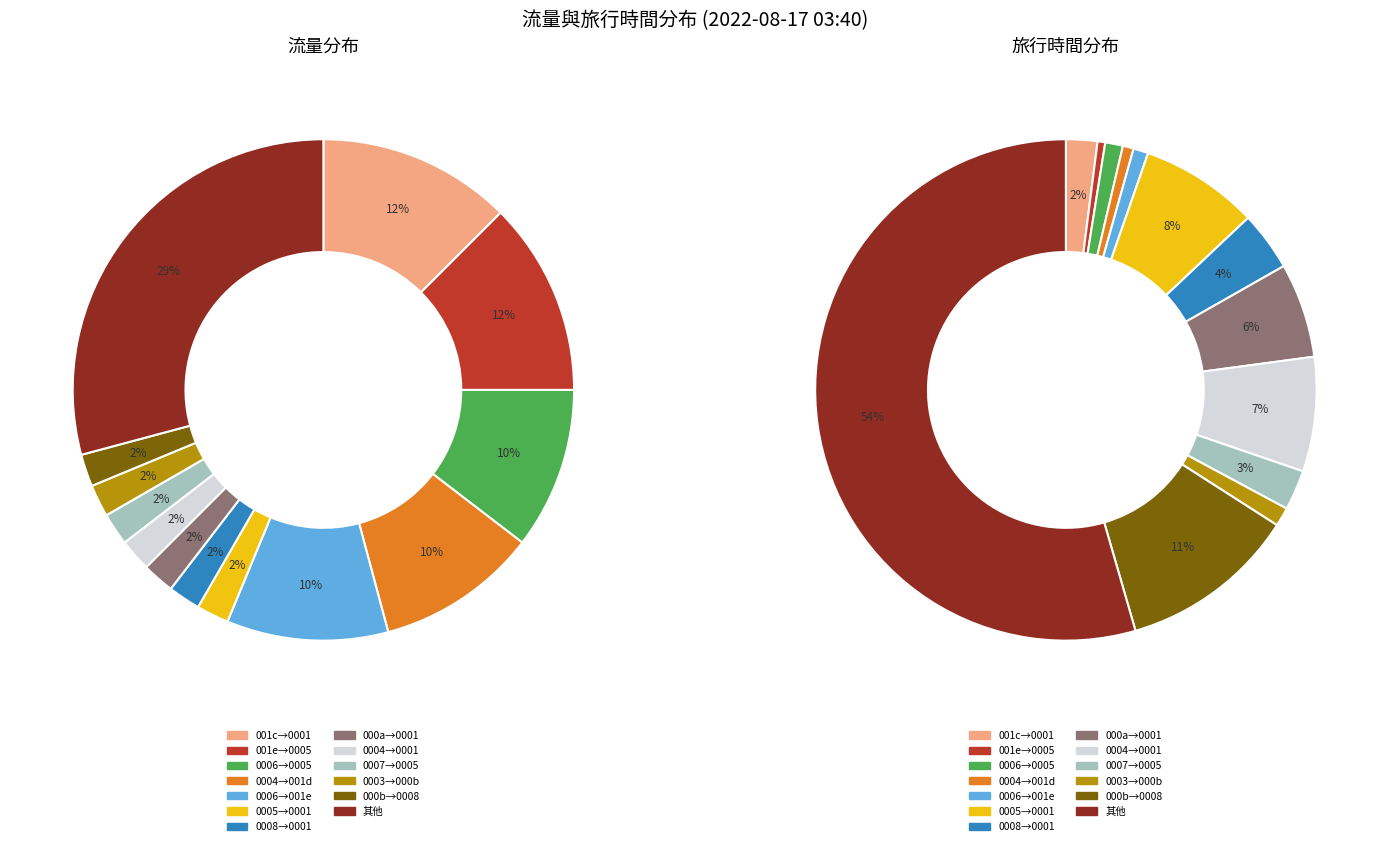

Which series has the widest spread of values?

旅行時間